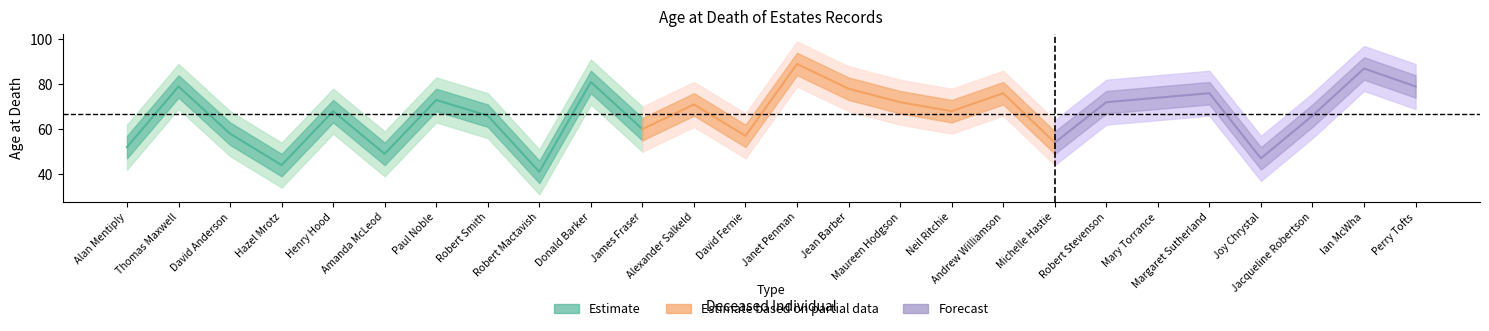

What is the spread (max minus min) of values at Michelle Hastie?

20